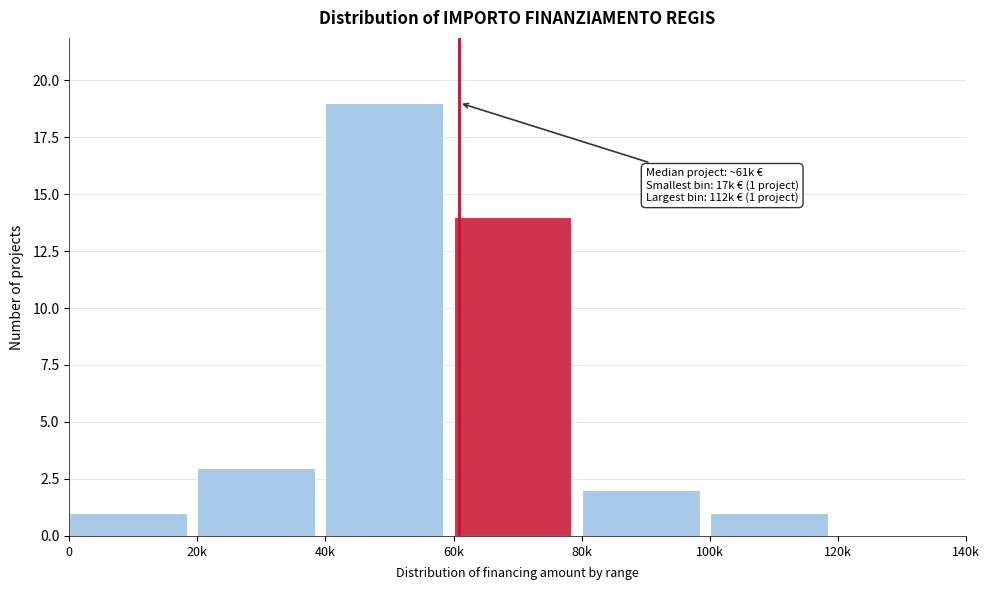

Reading right to left, extract all data points from this chart.

120k=0	100k=1	80k=2	60k=14	40k=19	20k=3	0=1